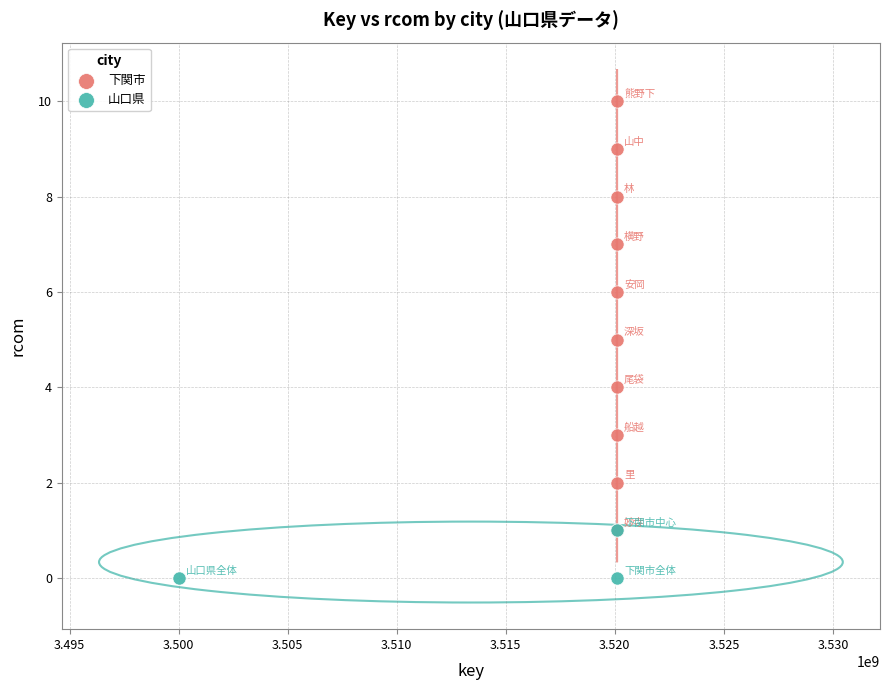

Which series has the widest spread of Y values?

下関市